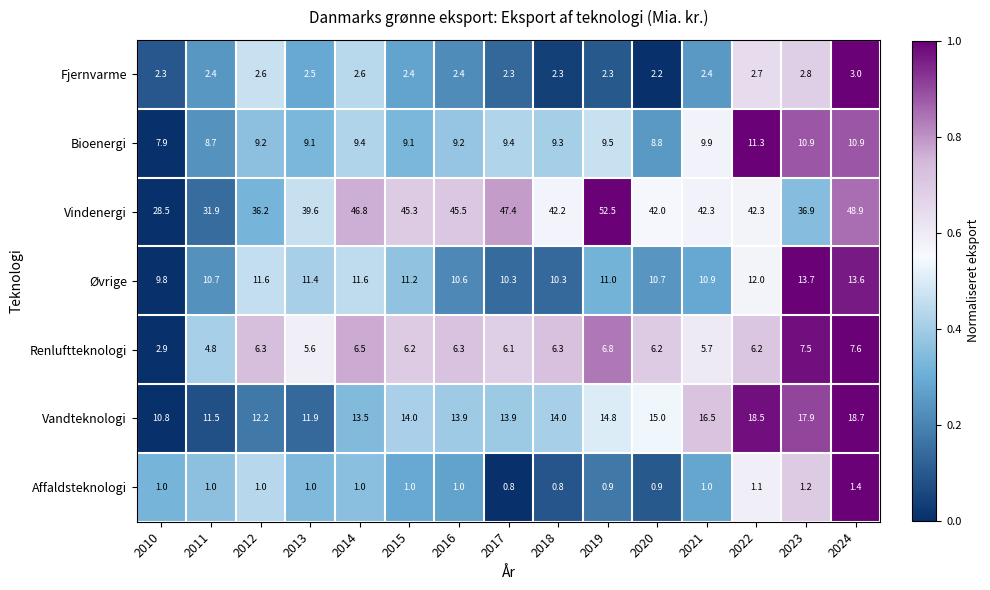

What is the approximate value of Renluftteknologi at 2014?

6.5